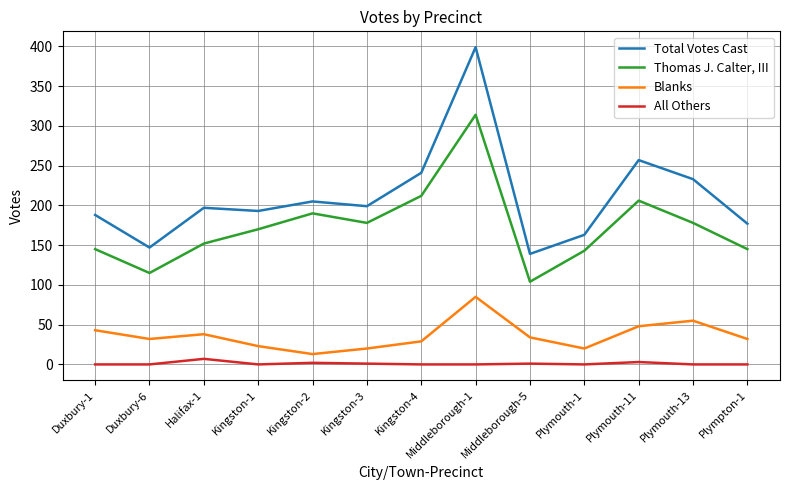

True or false: Blanks and Total Votes Cast cross at least once.

False